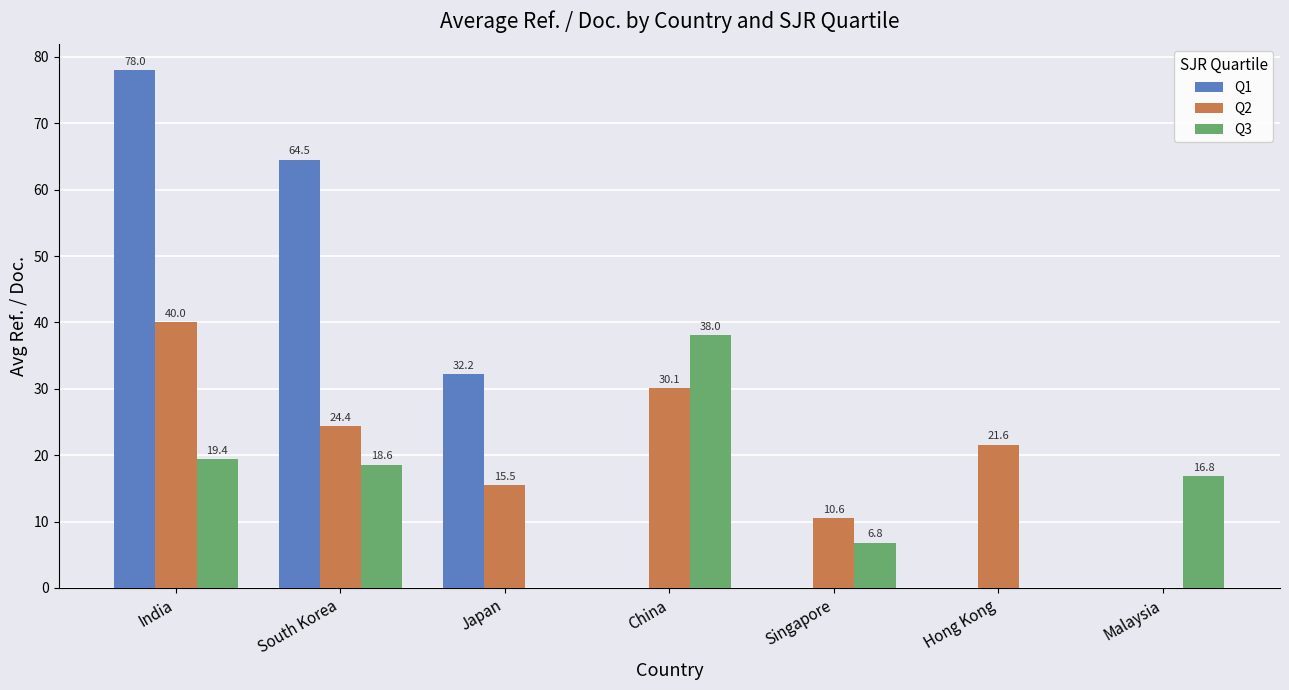

What is the sum of the Q3 values at Malaysia and India?

36.3